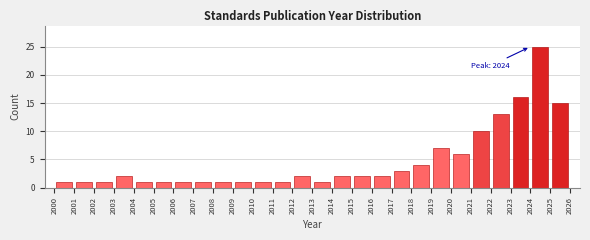

Over which range of the x-axis is the bar tallest?

2024 to 2025